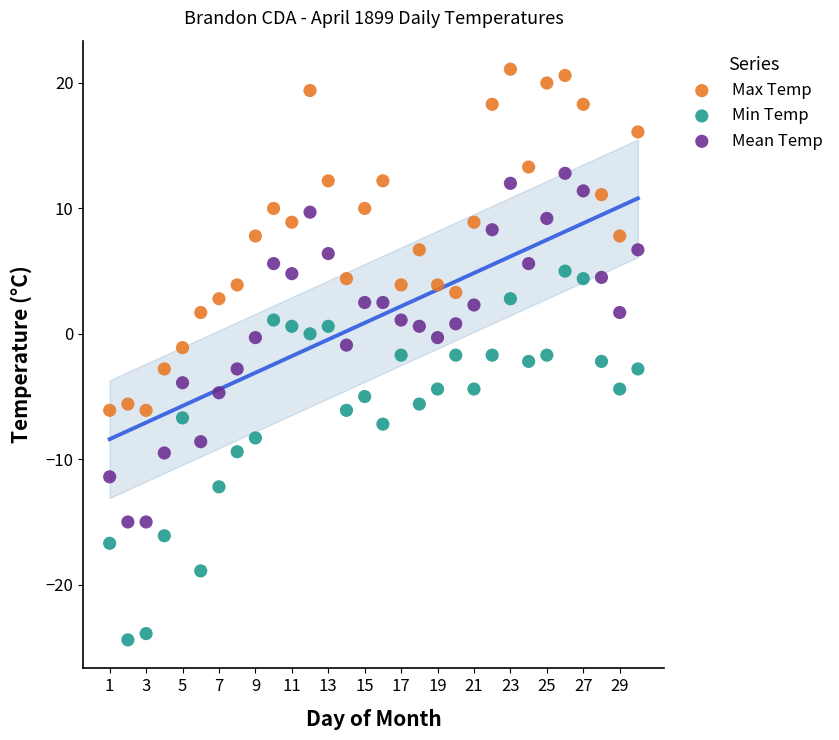

Which series reaches the minimum Y coordinate?

Min Temp